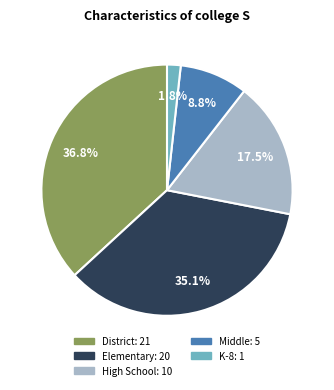

What percentage is NOT represented by Elementary?

64.9%